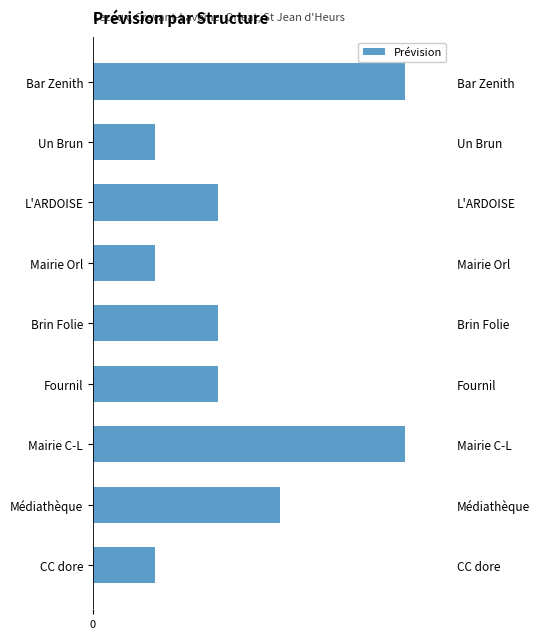

What is the smallest value displayed?

25